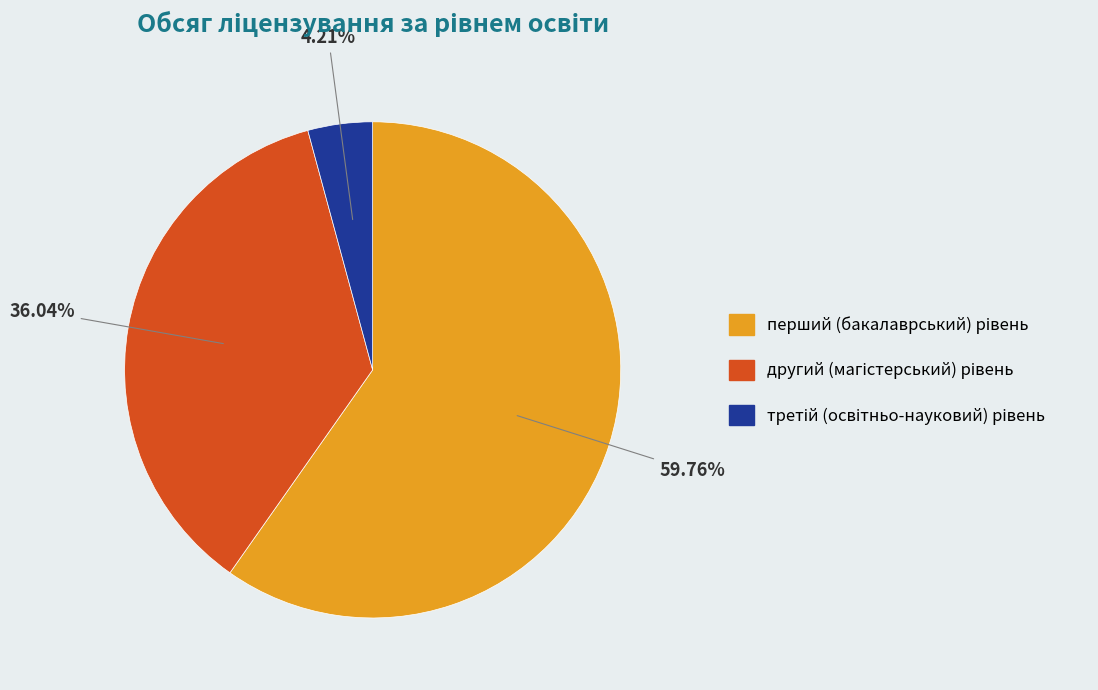

Is there a majority slice in this chart?

Yes